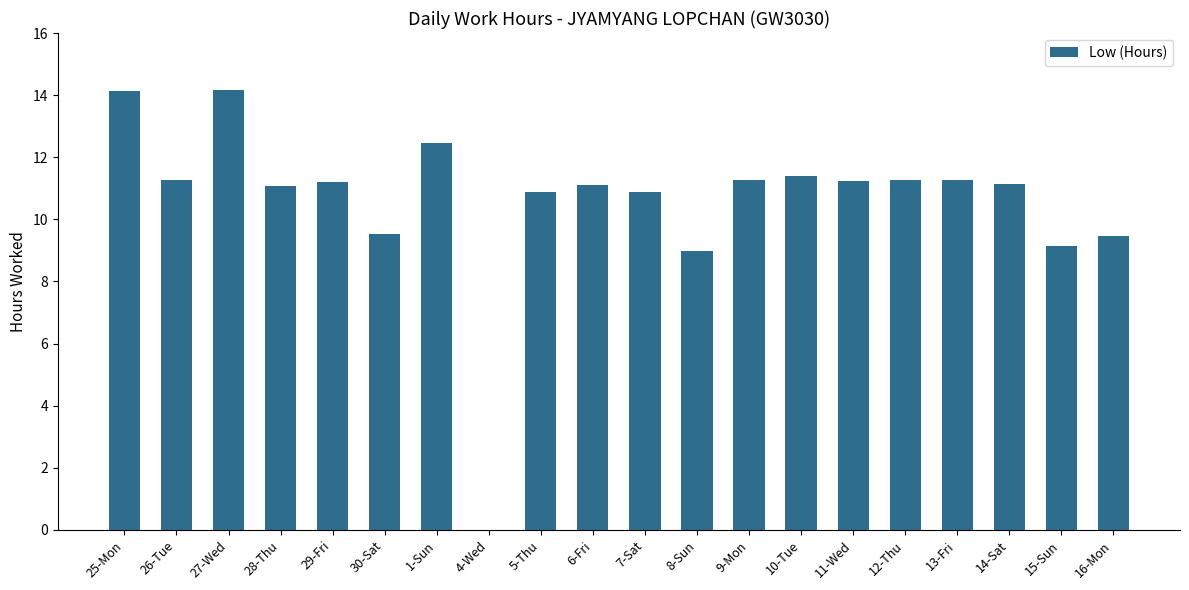

The value at 16-Mon is 9.4. True or false?

True